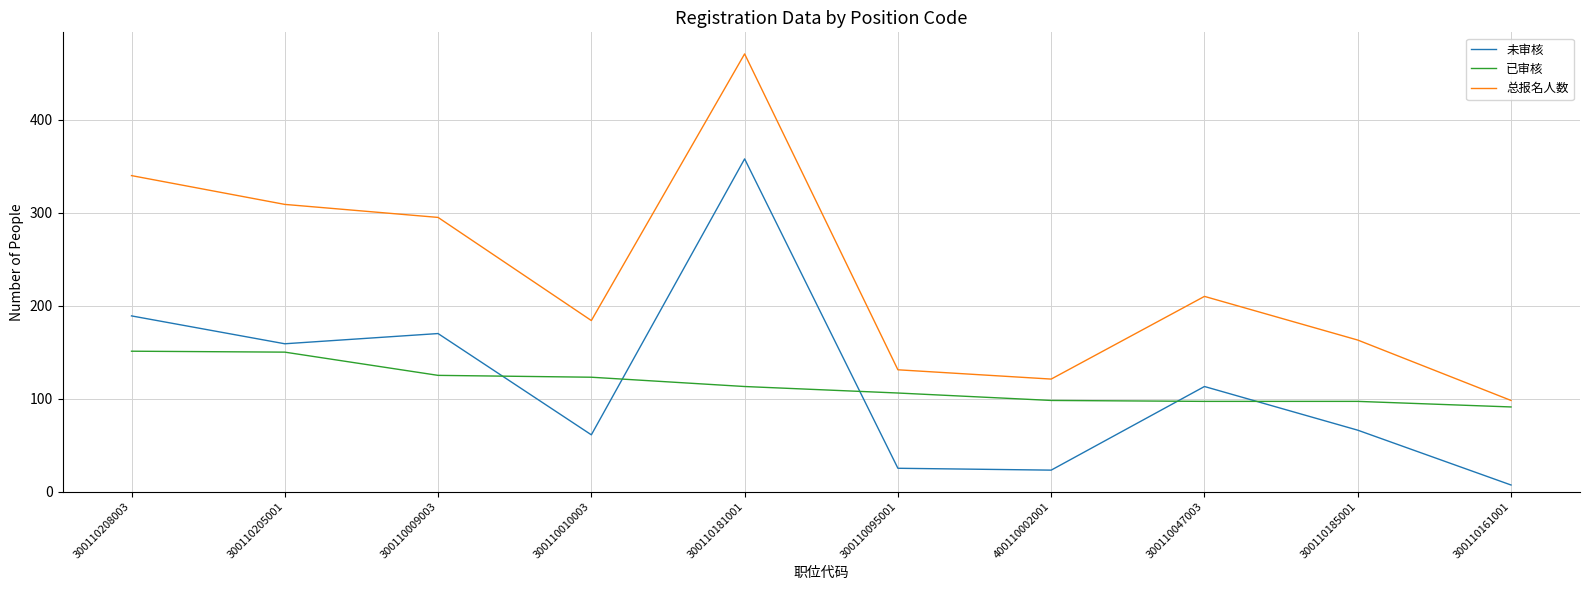

What is the sum of all 已审核 values?

1151